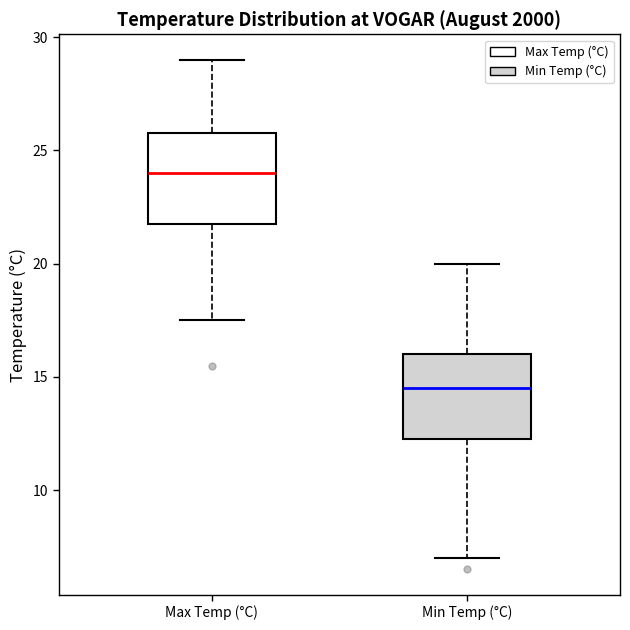

Reading left to right, transcribe this box plot: for each box, give where its median line is, the range the box spans, and where its two whiskers end, as read against the y-axis. The values are not printed on the chart, so give them approximately, as read against the axis.

Max Temp (°C): median 24.0, box 22.0 to 26.0, whiskers 17.5 to 29.0
Min Temp (°C): median 14.5, box 12.5 to 16.0, whiskers 7.0 to 20.0